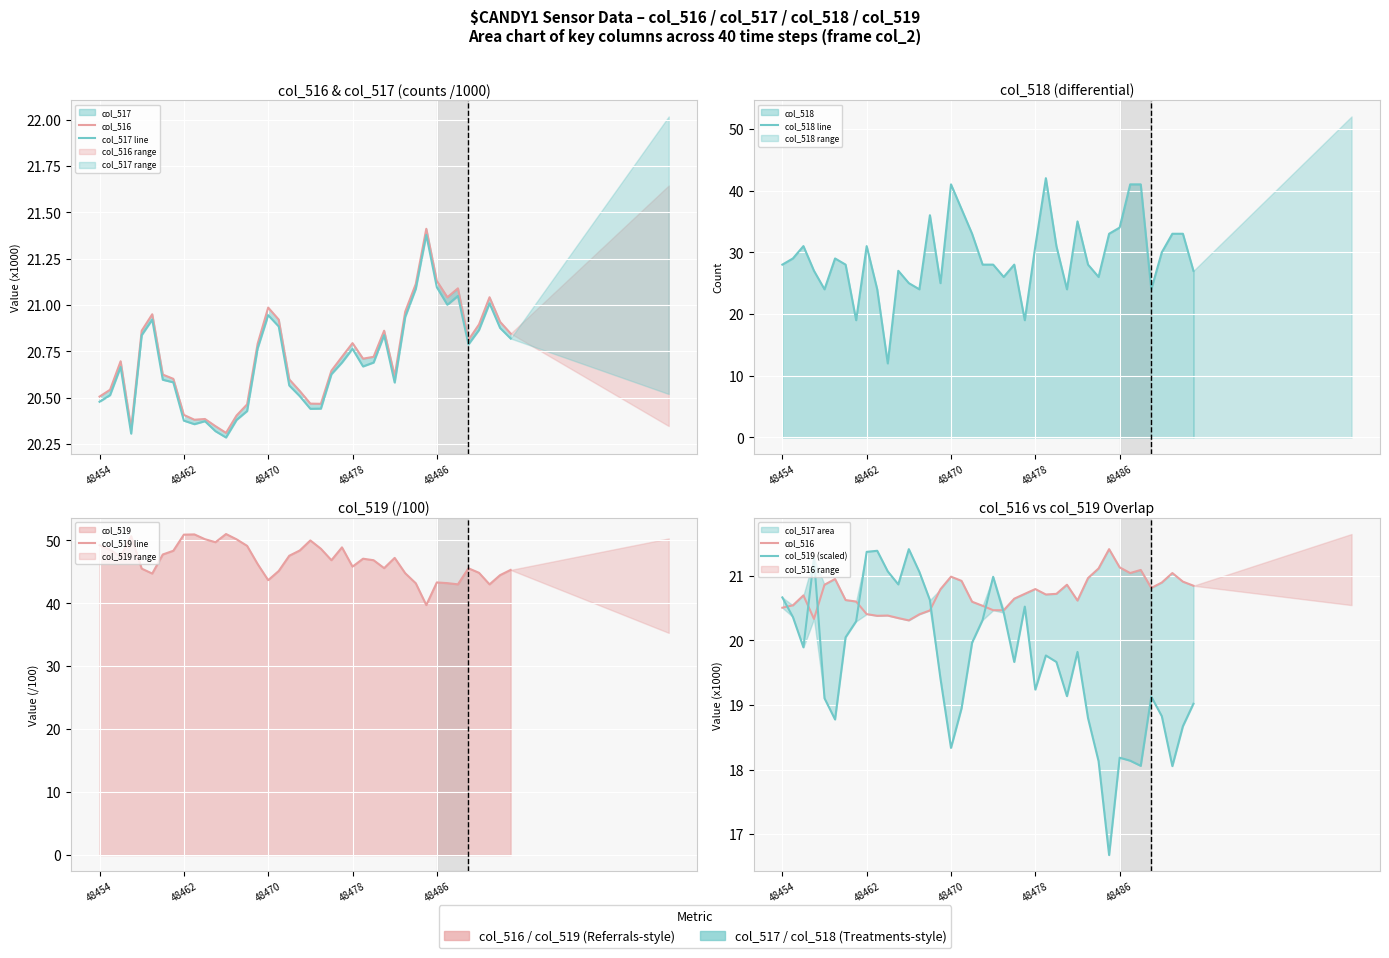

Between 19 and 17, which is larger?

17